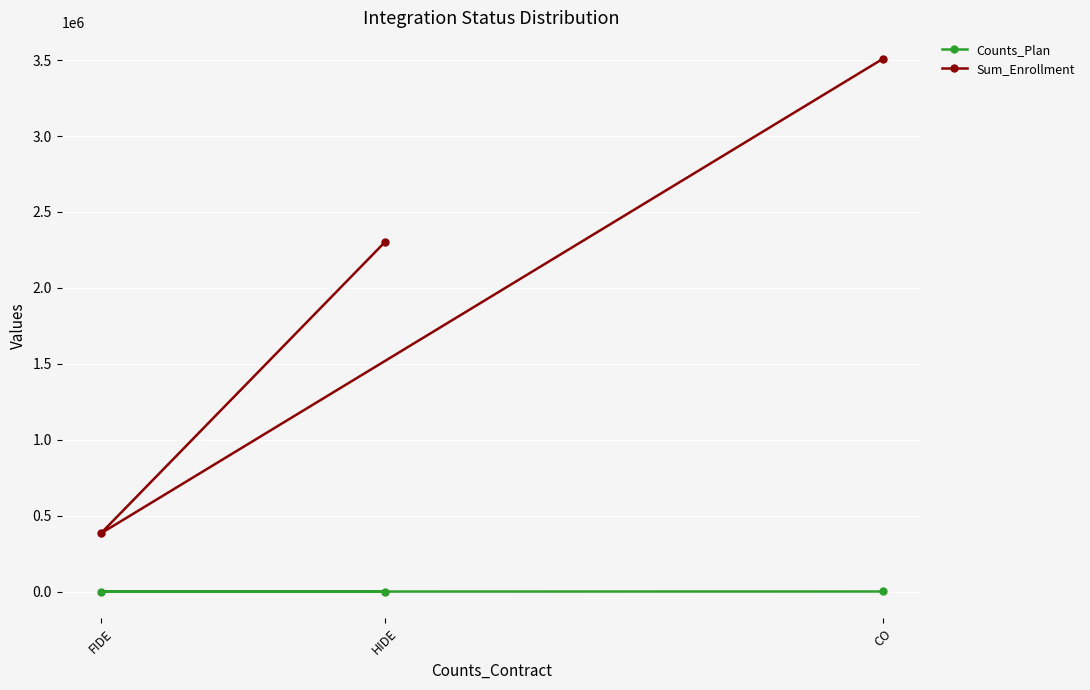

What is the minimum value shown in the chart?

63